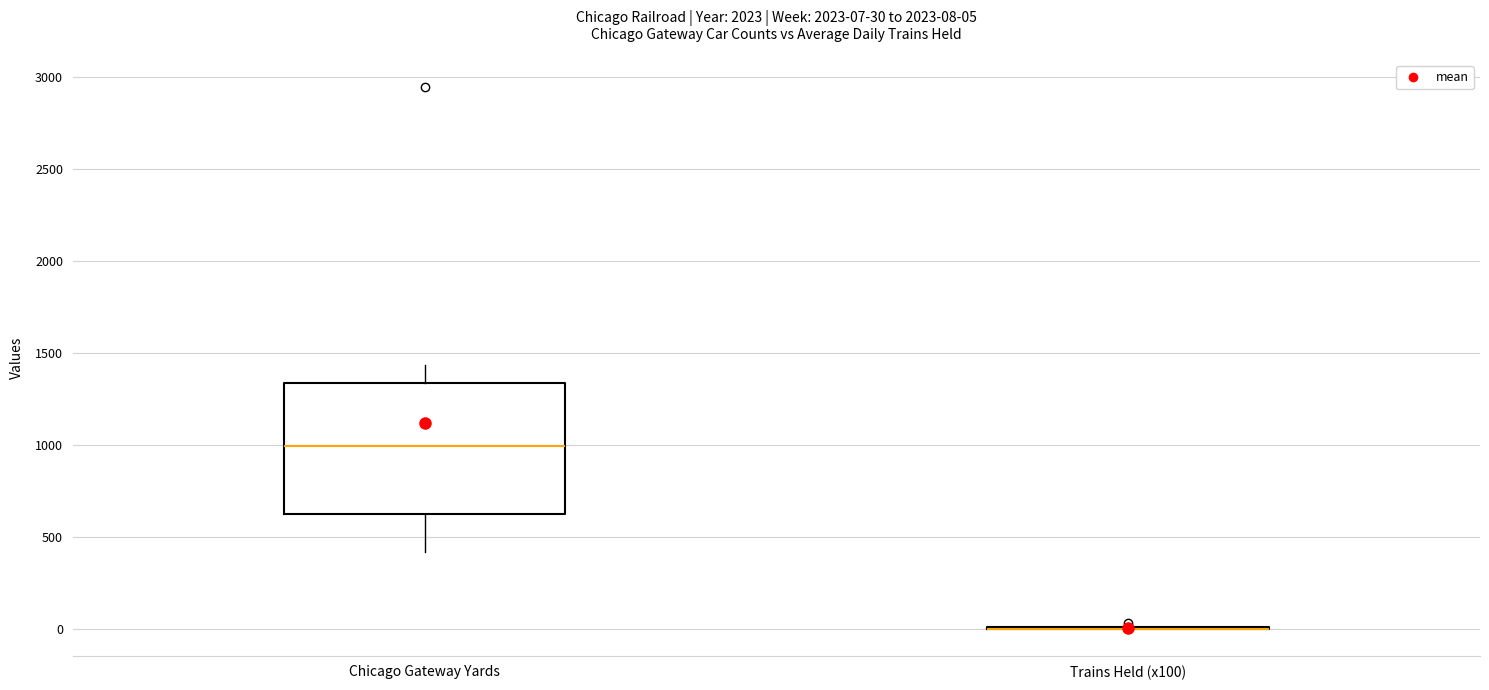

Comparing the boxes themselves (not the whiskers), which one is the tallest?

Chicago Gateway Yards